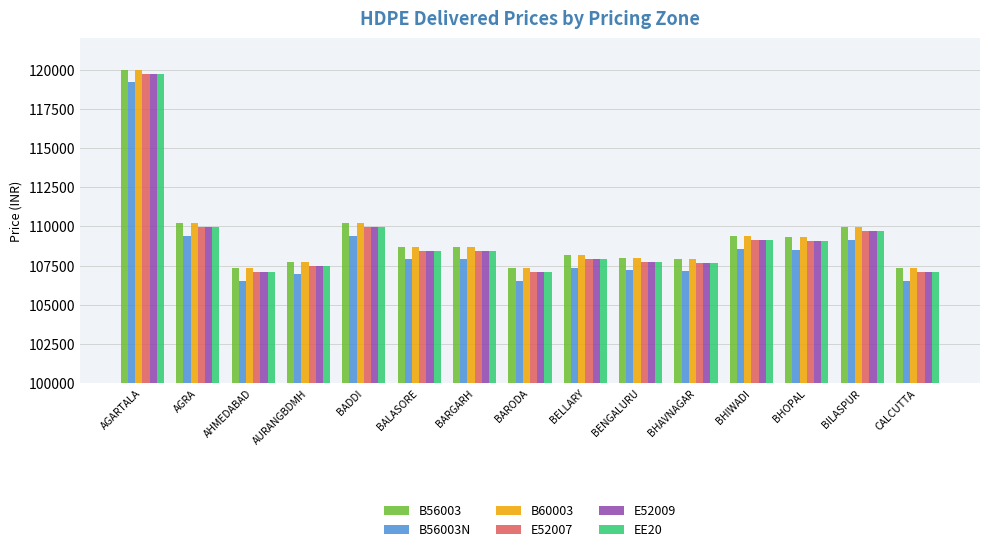

What is the approximate value of E52007 at BARODA, to the nearest 10?

107080